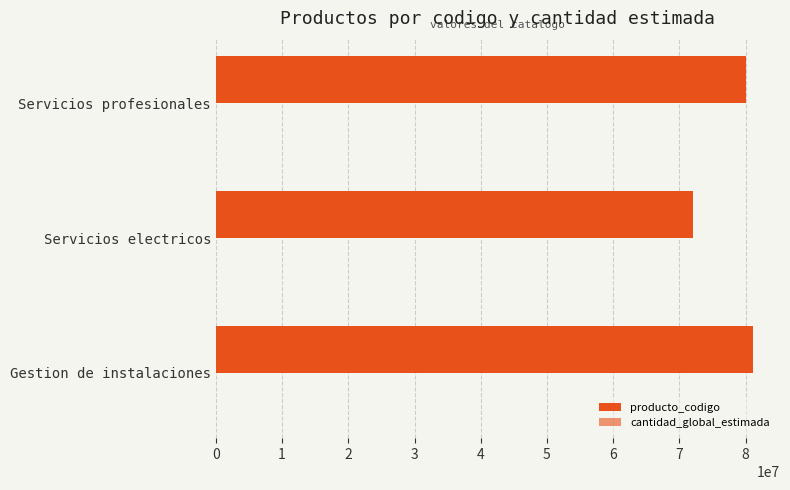

How many distinct data groups are displayed?

1